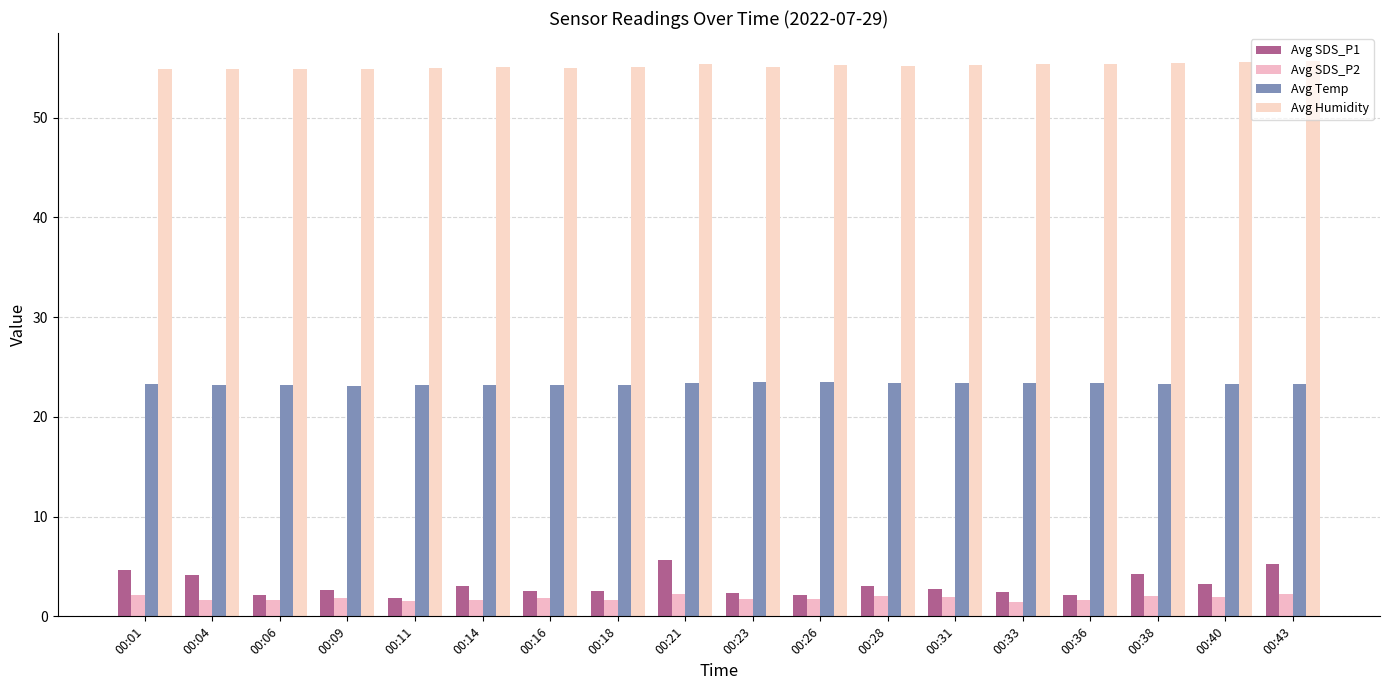

What is the minimum value shown in the chart?

1.4